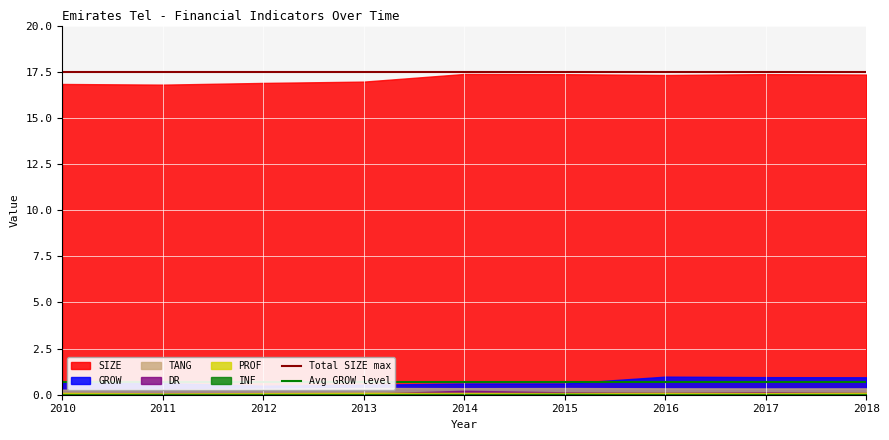

Is it true that Avg GROW level equals 0.2 at 2010?

False